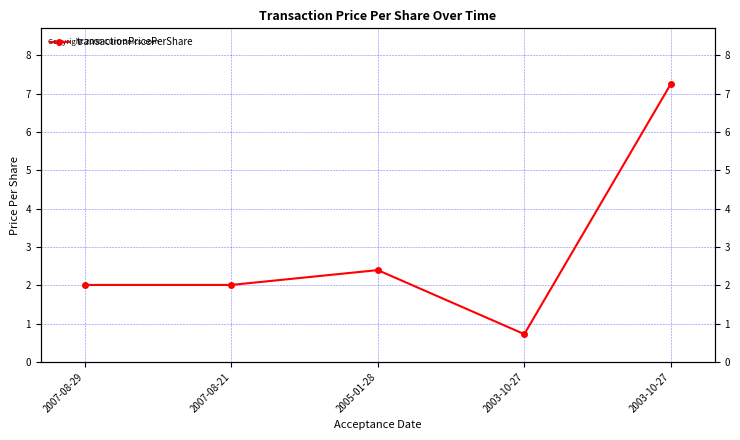

Does the chart have visible grid lines?

Yes